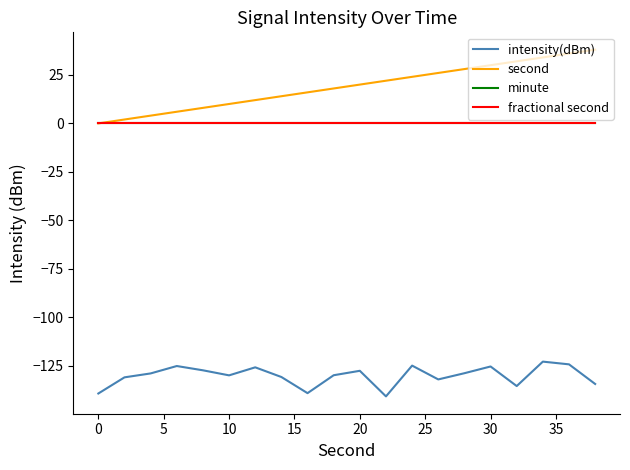

Is this an area chart (filled region under the line)?

No